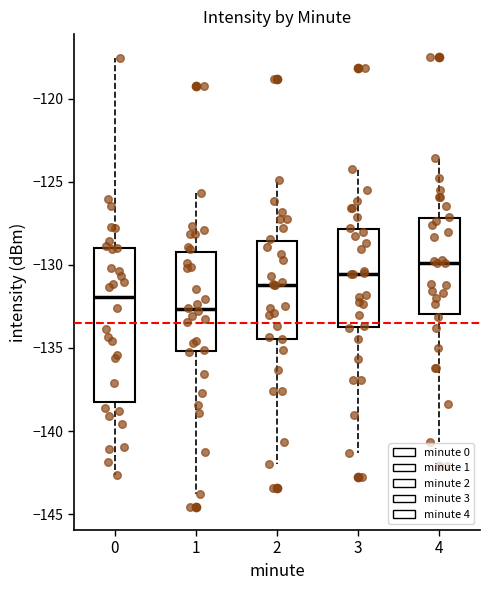

Where is the upper edge of the box at x = 2 on the y-axis? The values are not printed on the chart, so give them approximately, as read against the axis.

-128.5